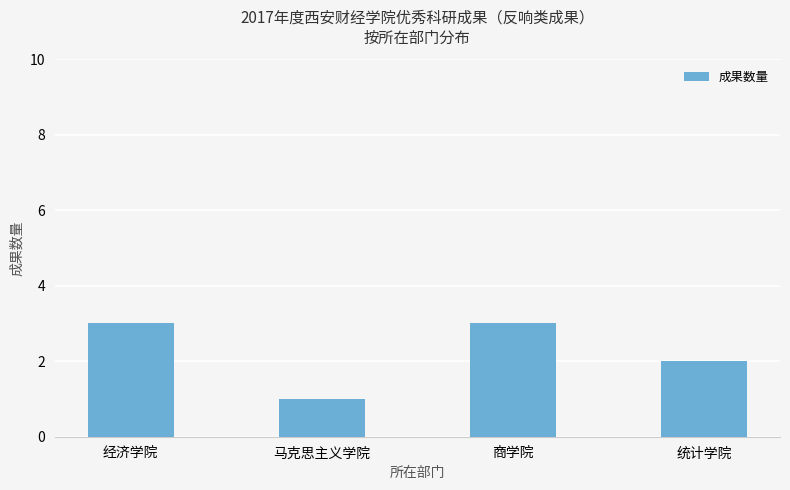

What is the sum of the values at 商学院 and 马克思主义学院?

4